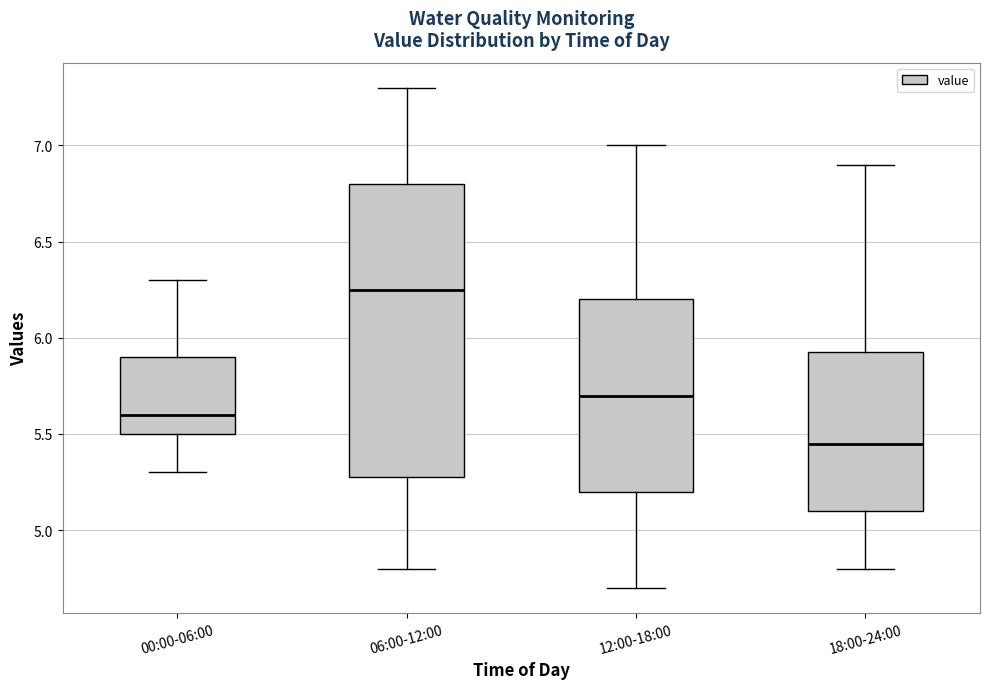

Reading left to right, read every box against the y-axis: the position of its median line, the range the box covers, and the ends of its whiskers. The values are not printed on the chart, so give them approximately, as read against the axis.

00:00-06:00: median 5.60, box 5.50 to 5.90, whiskers 5.30 to 6.30
06:00-12:00: median 6.25, box 5.30 to 6.80, whiskers 4.80 to 7.30
12:00-18:00: median 5.70, box 5.20 to 6.20, whiskers 4.70 to 7.00
18:00-24:00: median 5.45, box 5.10 to 5.95, whiskers 4.80 to 6.90